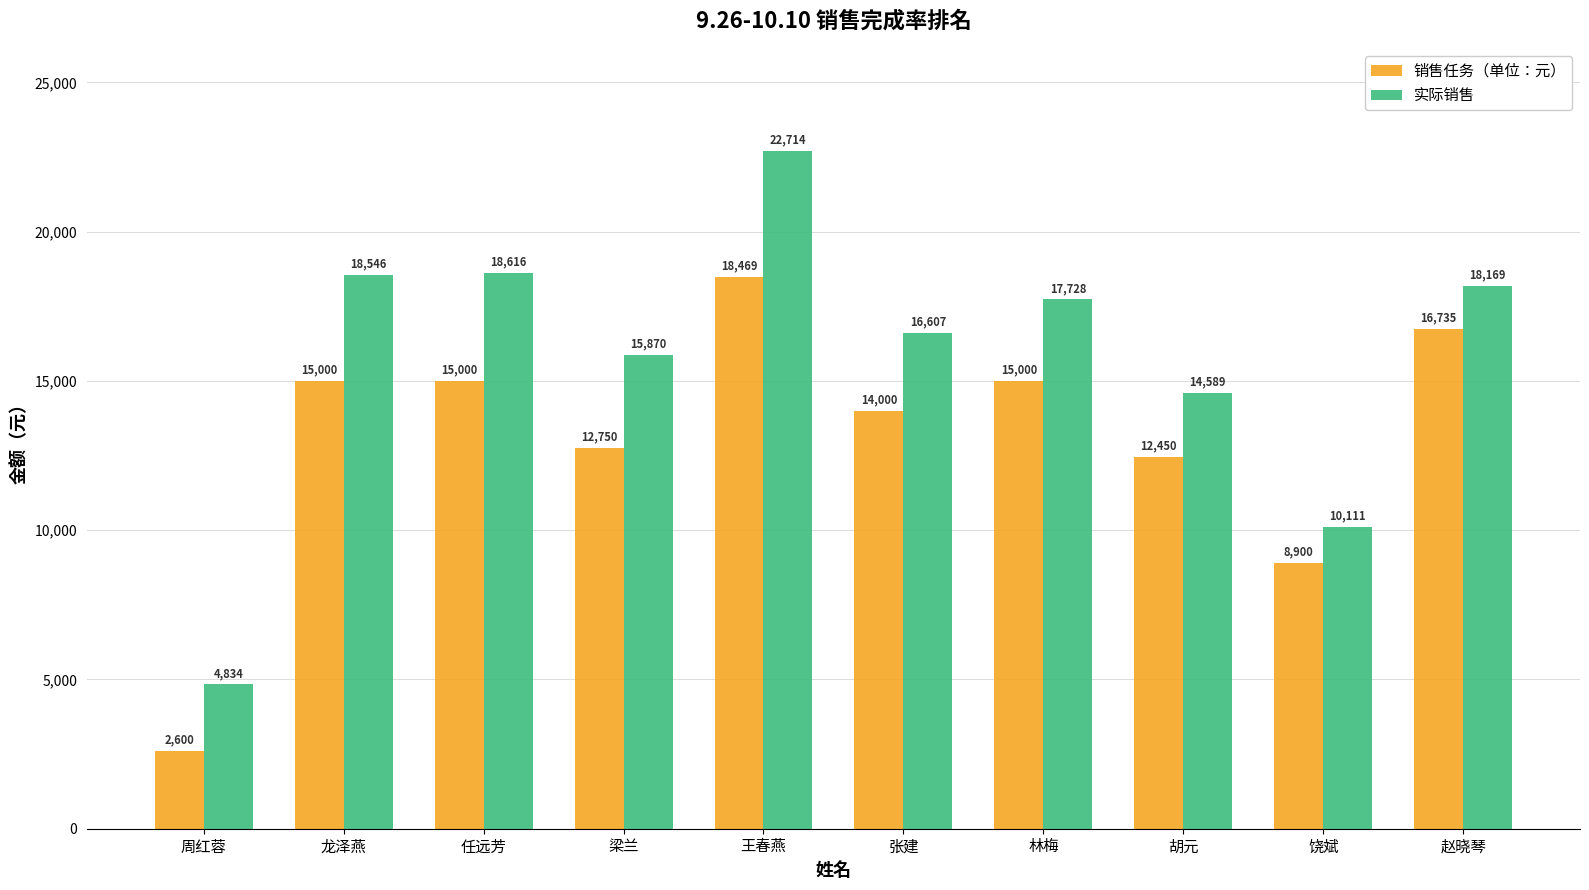

Which series has the widest spread of values?

实际销售